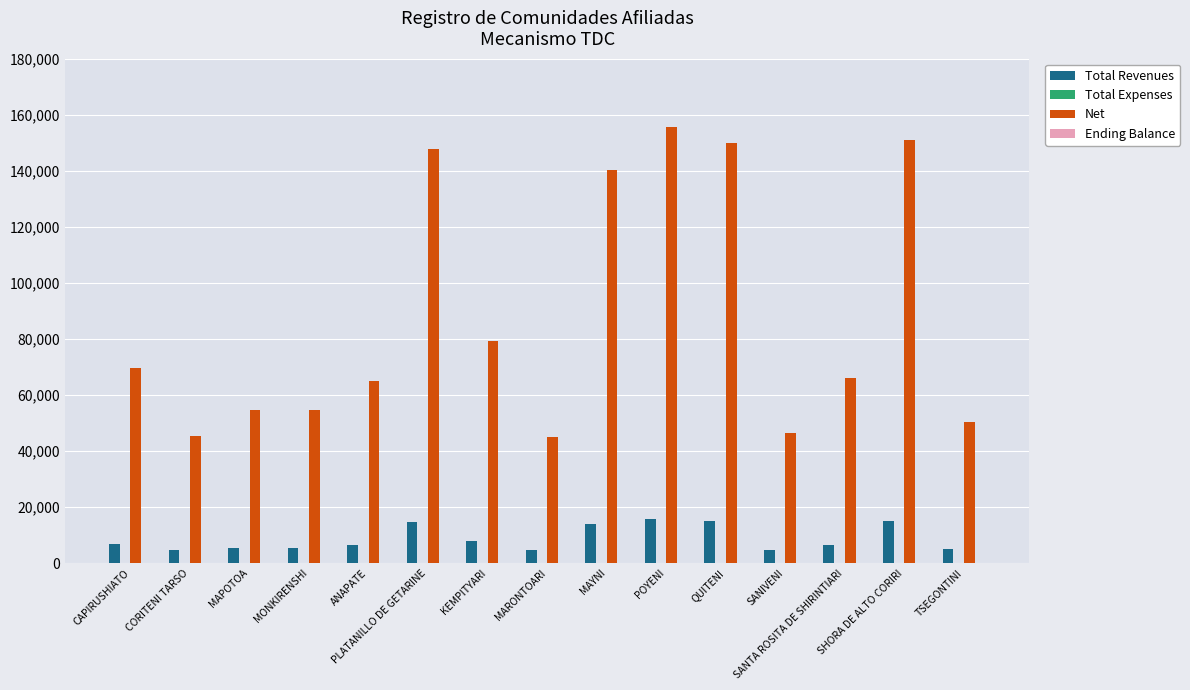

What is the highest value of the Total Revenues series?

15560.0